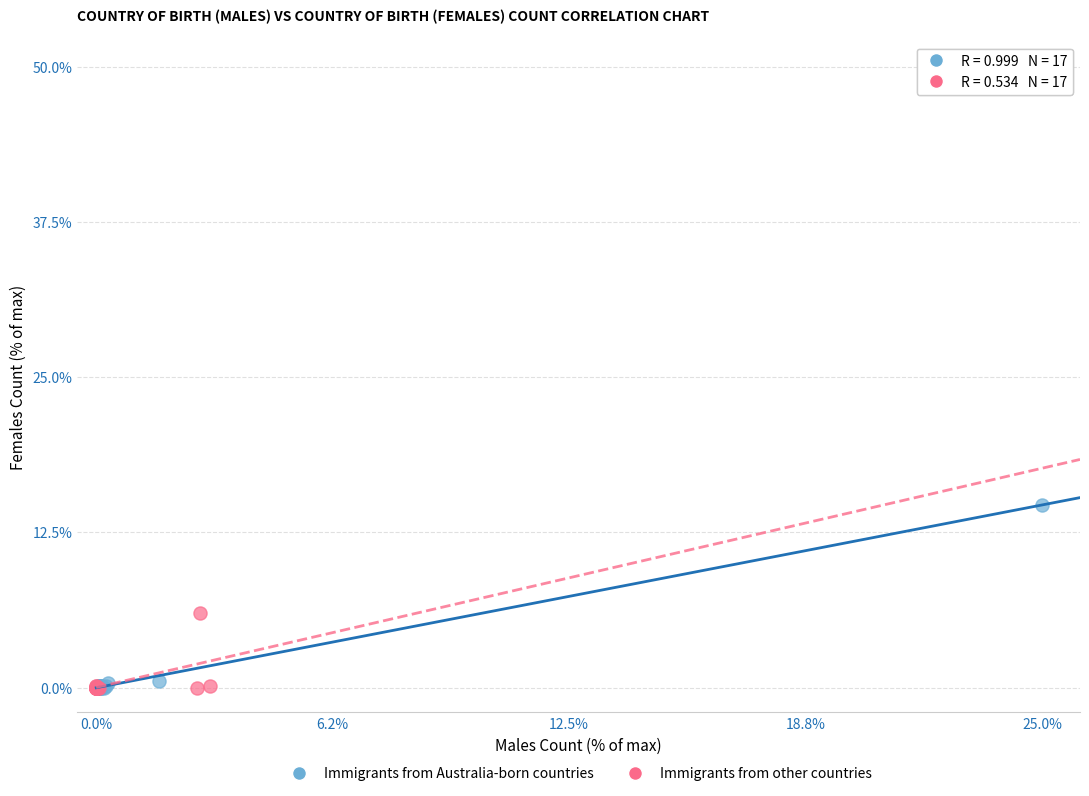

Which series has the widest spread of Y values?

Immigrants from Australia-born countries